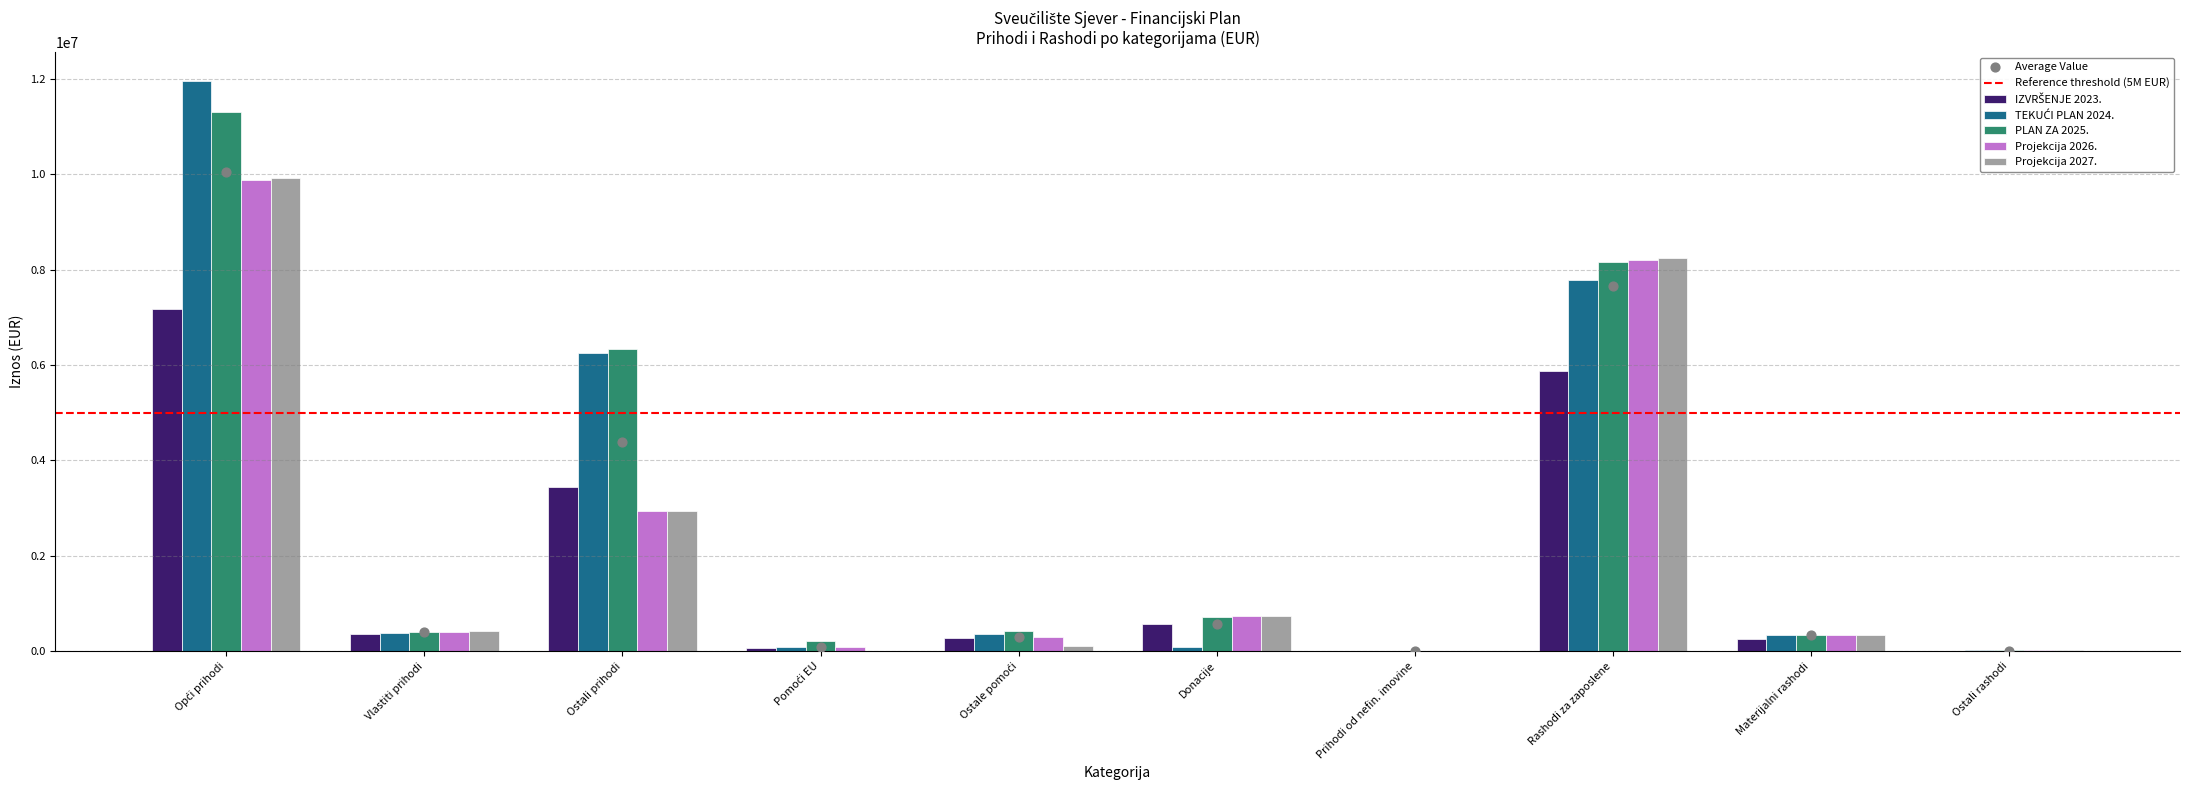

What is the total value across all series at Ostale pomoći?

1473174.4